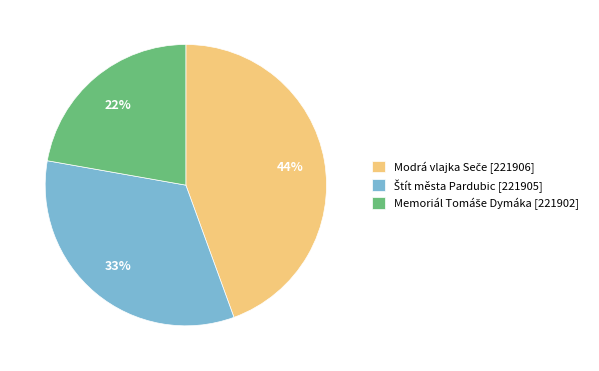

To the nearest percent, what is the average slice percentage?

33%